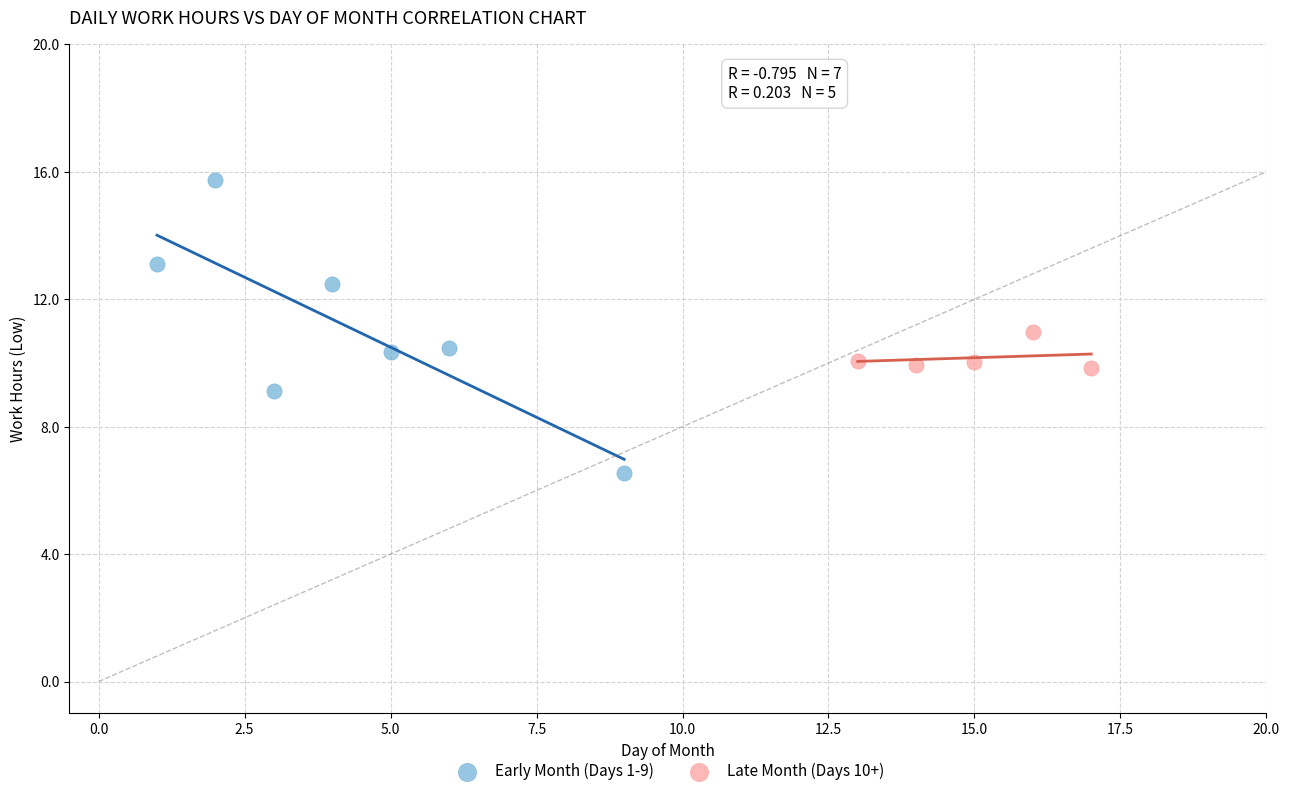

What are all the series names shown in the legend?

Early Month (Days 1-9), Late Month (Days 10+)